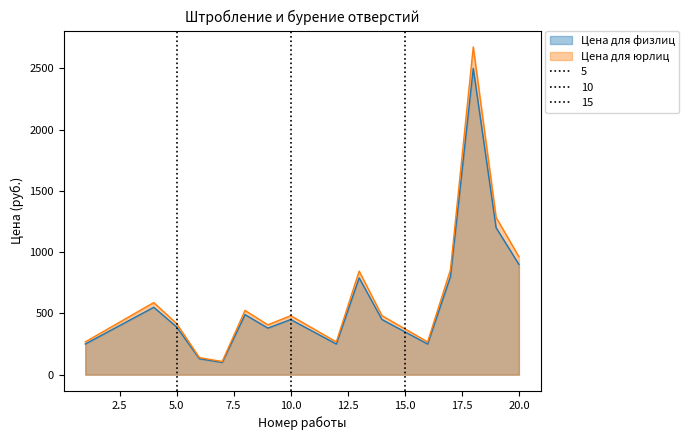

Which series changed the most between 6 and 12?

Цена для юрлиц